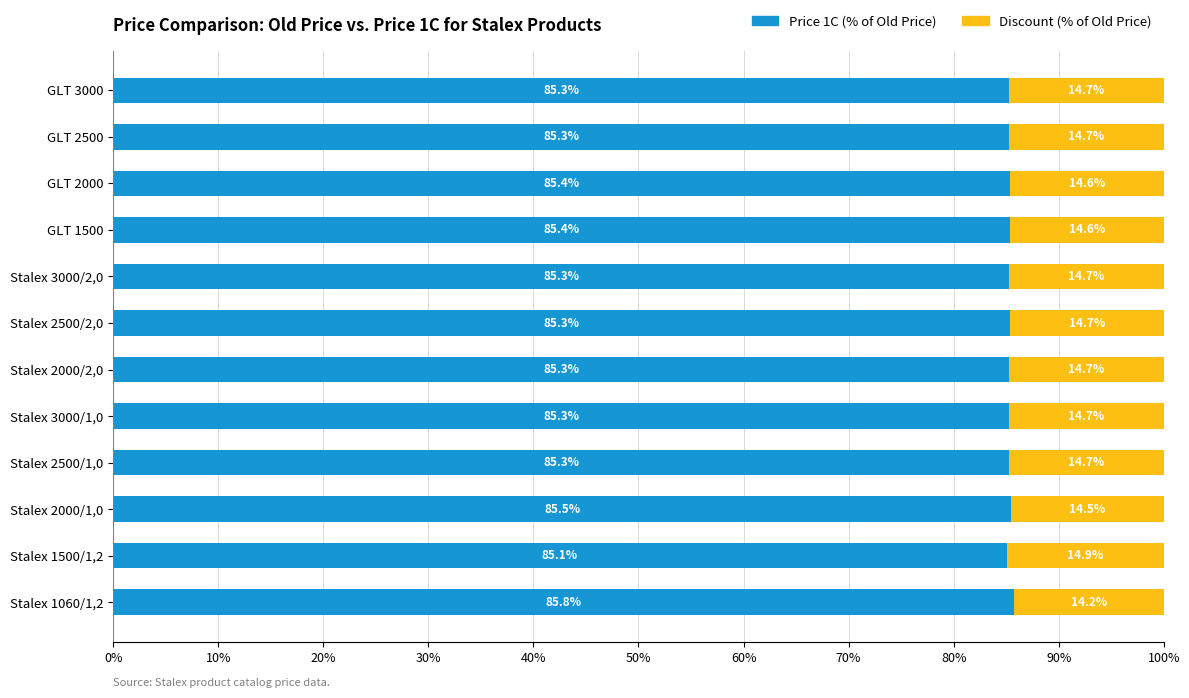

Which category has the lowest value in the Price 1C (% of Old Price) series?

Stalex 1500/1,2